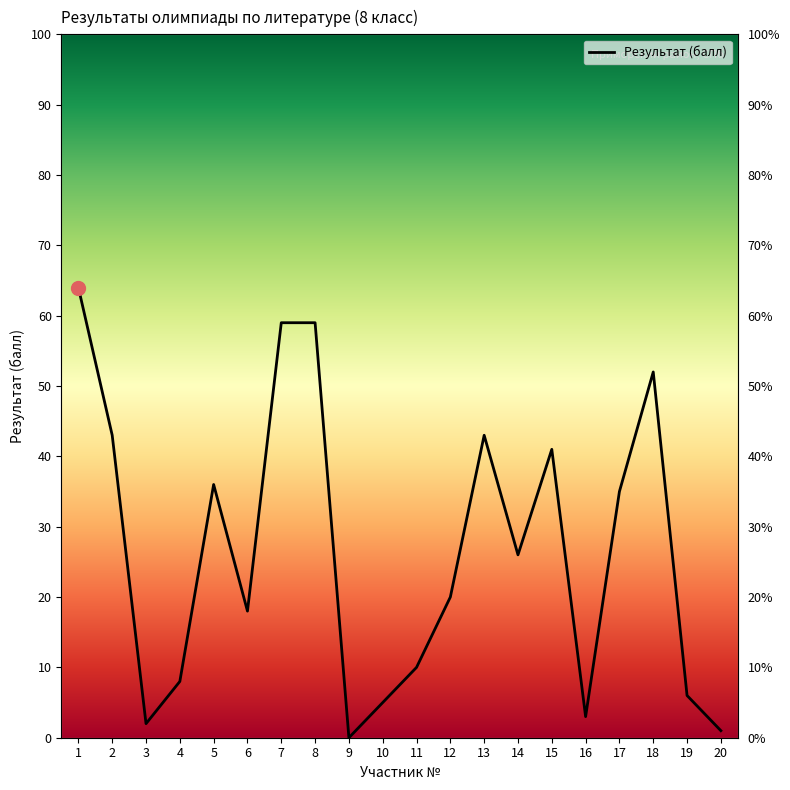

How many categories are shown in the chart?

20